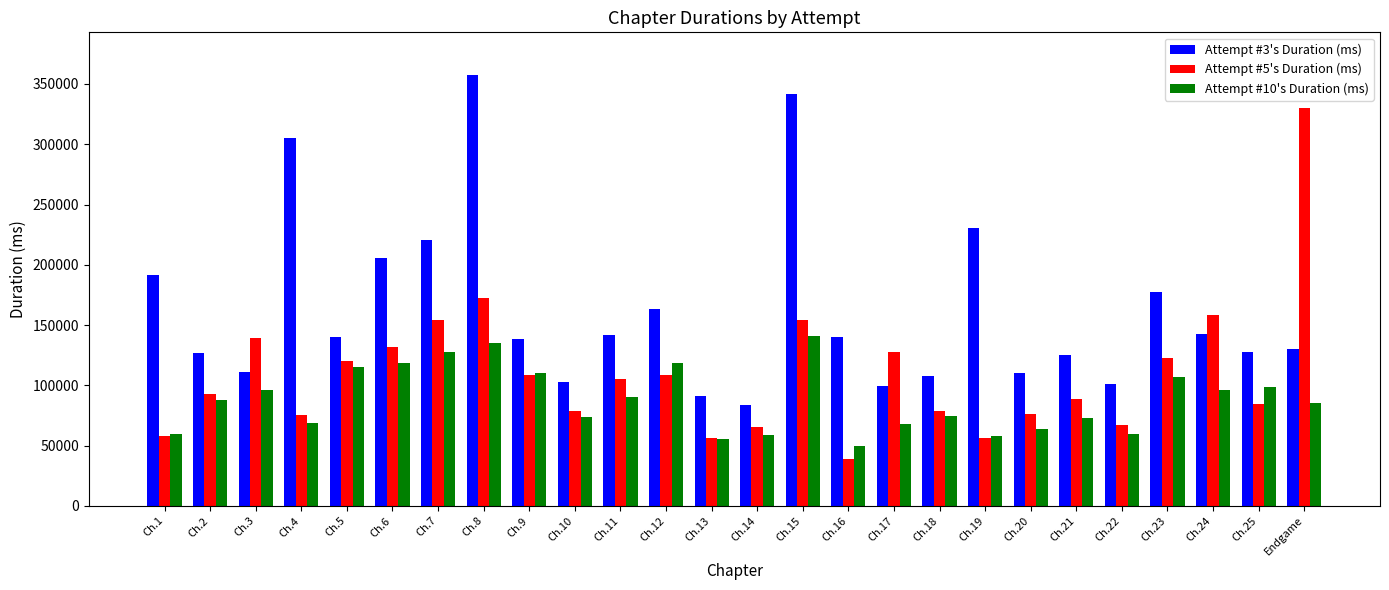

What is the sum of the Attempt #5's Duration (ms) values at Ch.11 and Ch.1?

163536